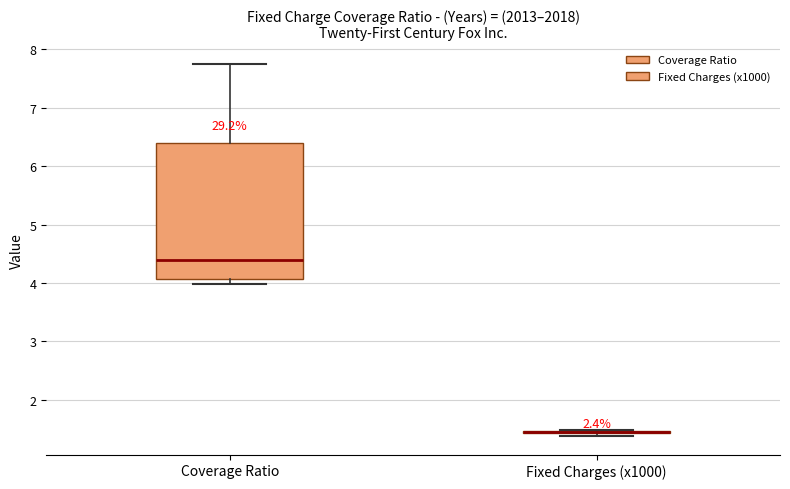

Comparing the boxes themselves (not the whiskers), which one is the tallest?

Coverage Ratio